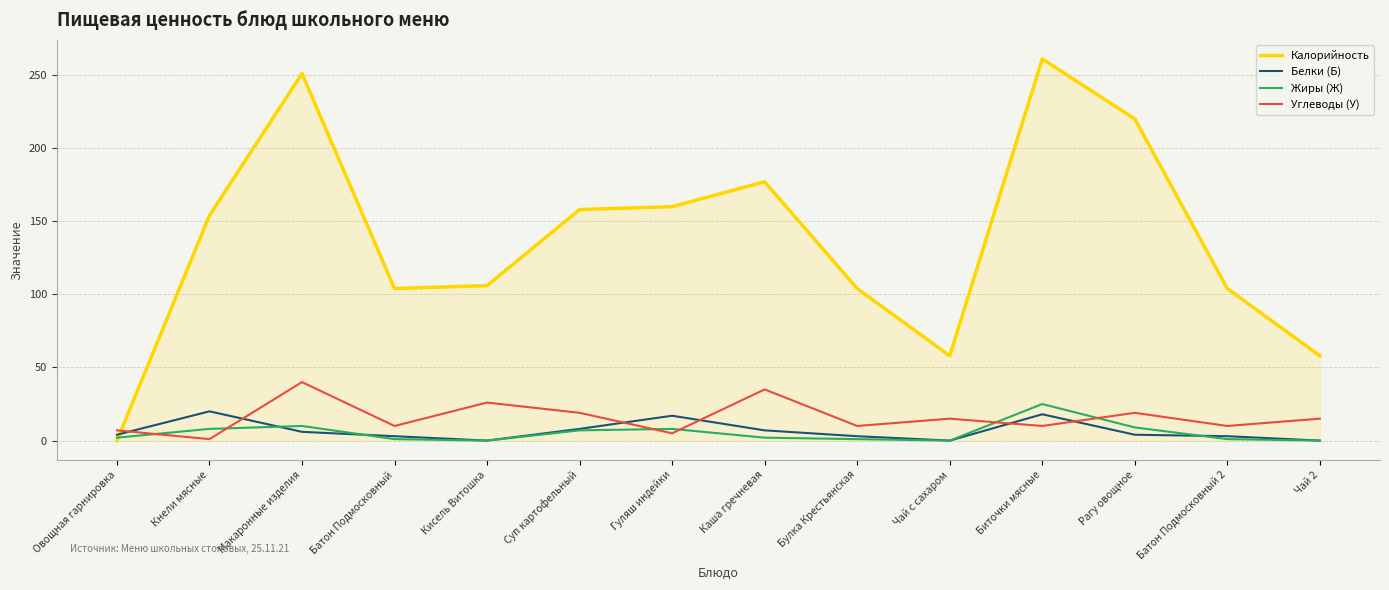

Is the value of Жиры (Ж) at Биточки мясные greater than the value of Калорийность at Чай с сахаром?

No